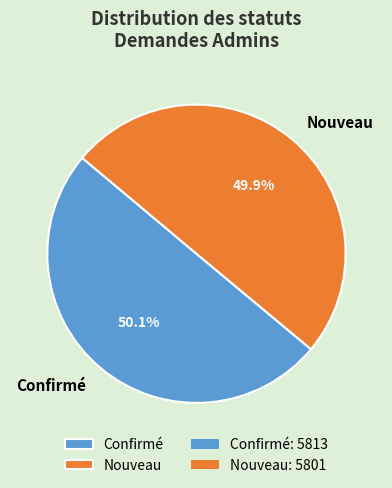

Combined, what portion of the pie is Confirmé and Nouveau?

100.0%